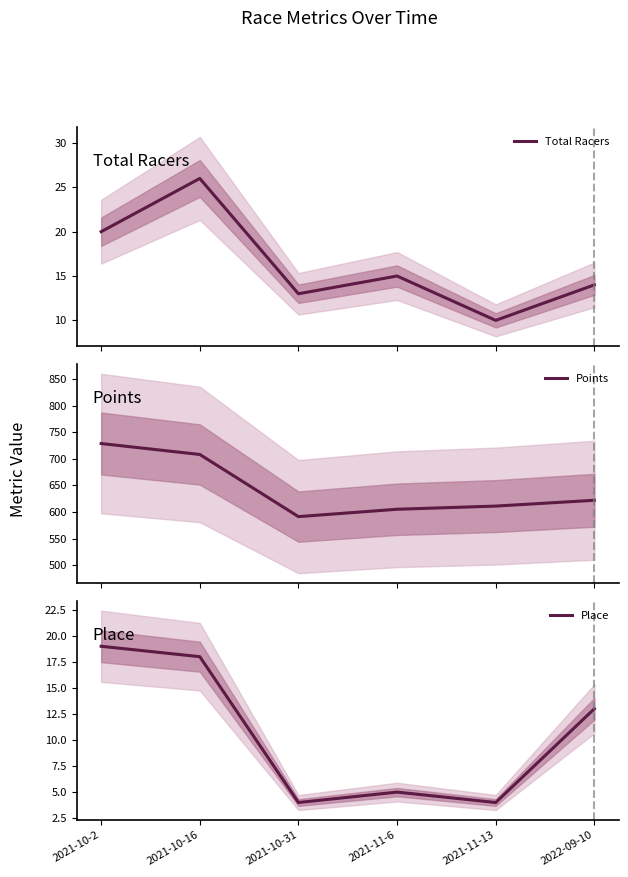

How many distinct data groups are displayed?

3